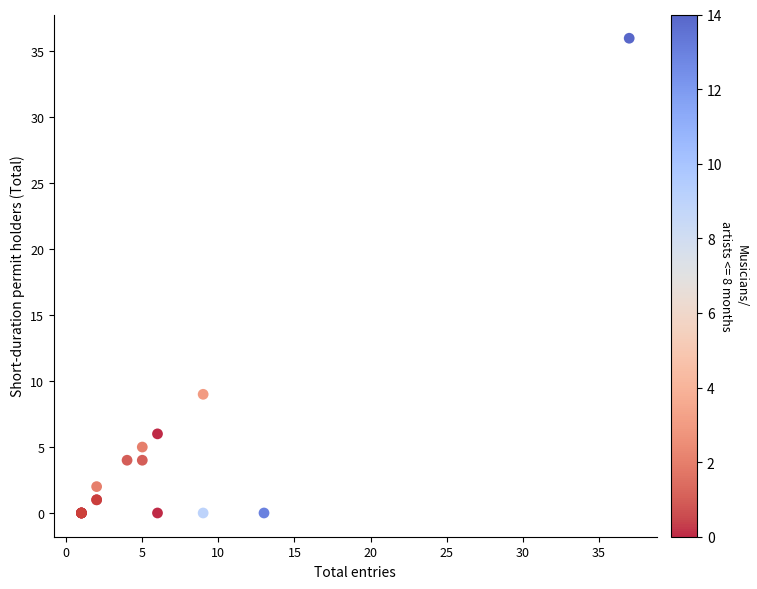

What Y value in the scatter plot is closest to 18?

9